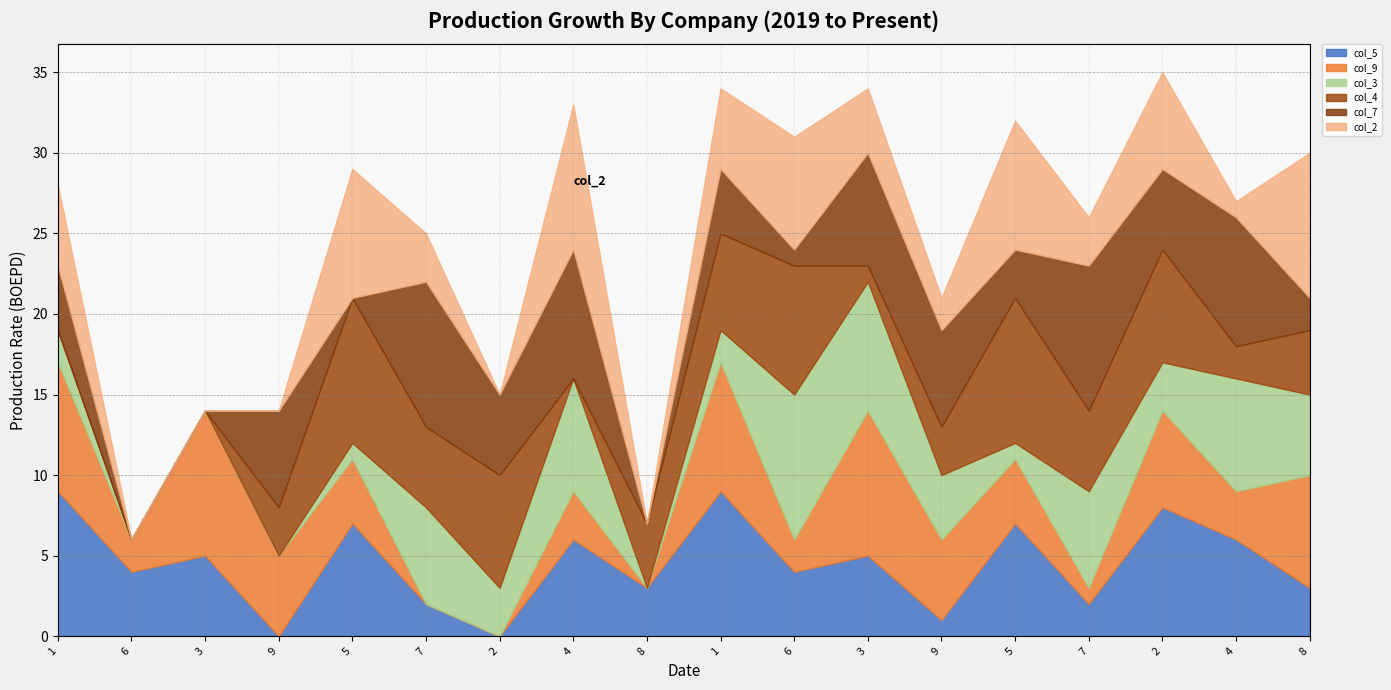

True or false: col_3 has a value of 6 at 7.

True